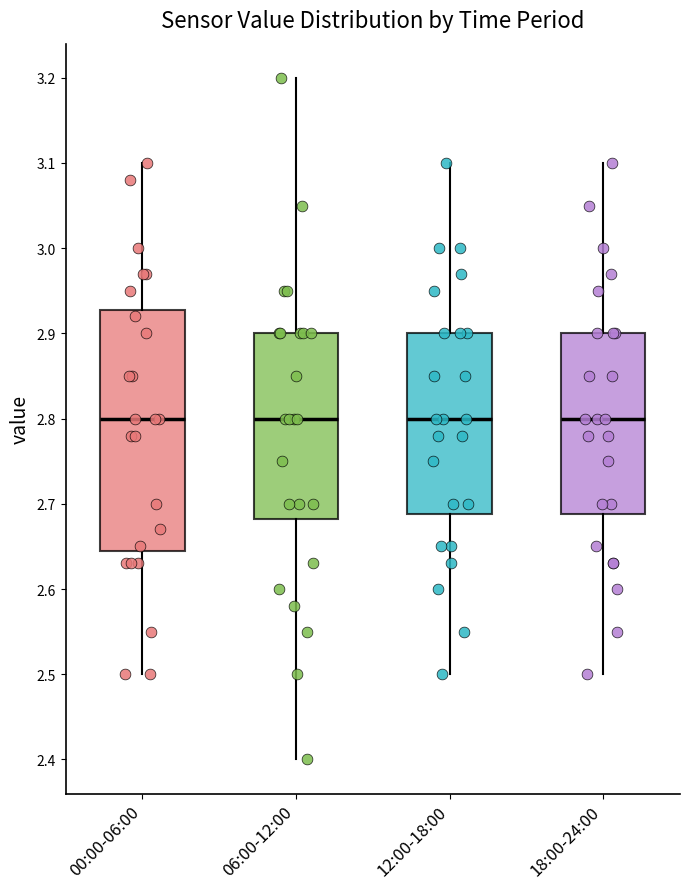

Reading left to right, read every box against the y-axis: the position of its median line, the range the box covers, and the ends of its whiskers. The values are not printed on the chart, so give them approximately, as read against the axis.

00:00-06:00: median 2.80, box 2.65 to 2.93, whiskers 2.50 to 3.10
06:00-12:00: median 2.80, box 2.68 to 2.90, whiskers 2.40 to 3.20
12:00-18:00: median 2.80, box 2.69 to 2.90, whiskers 2.50 to 3.10
18:00-24:00: median 2.80, box 2.69 to 2.90, whiskers 2.50 to 3.10